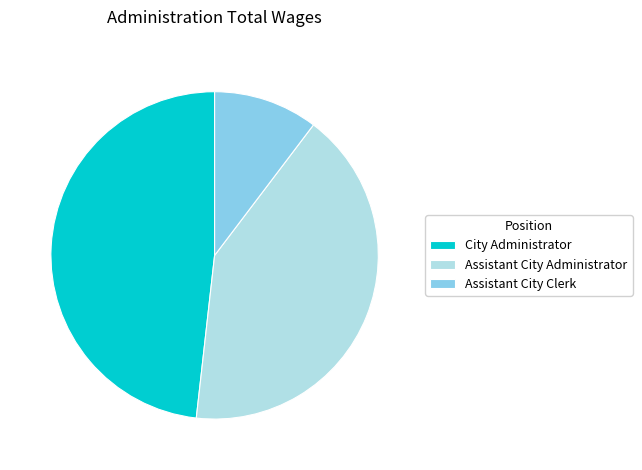

Combined, do Assistant City Administrator and City Administrator account for over 50%?

Yes